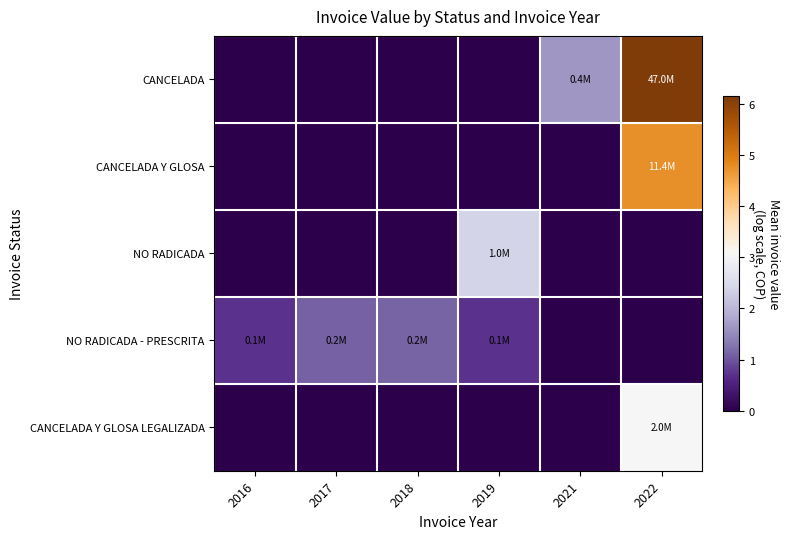

Which category has the highest value across all series?

2022